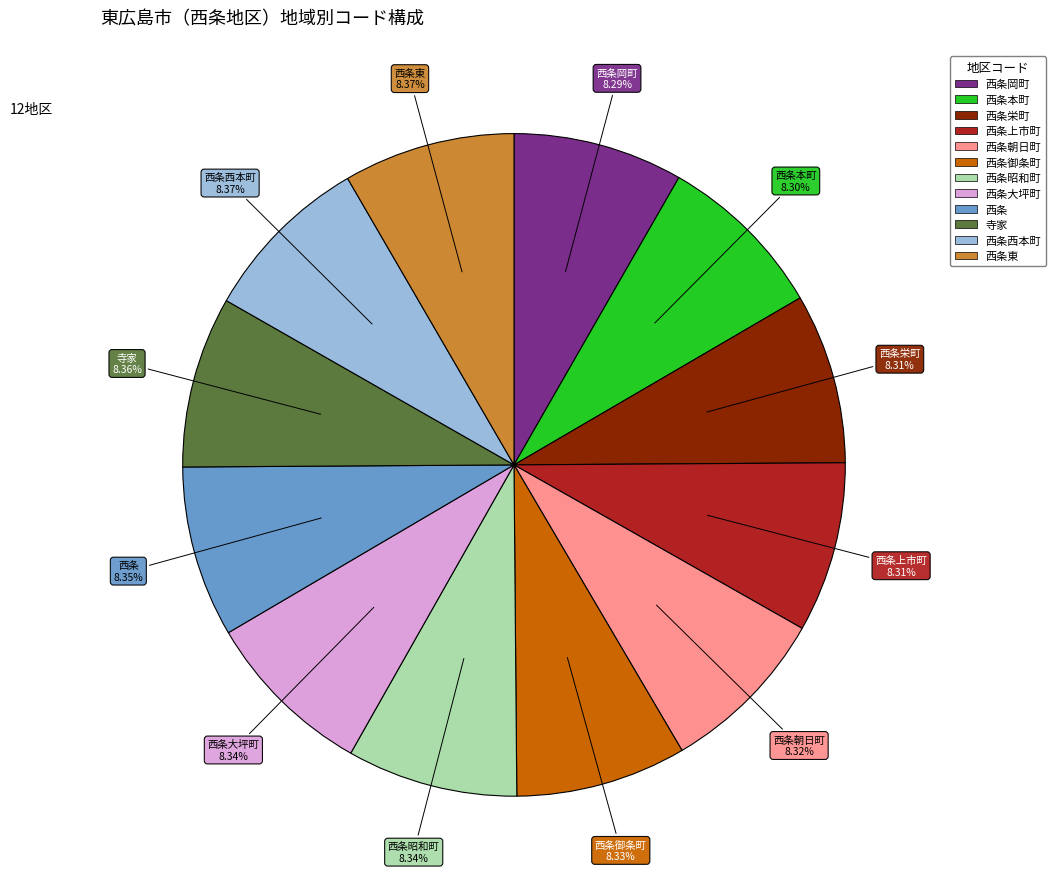

Does any single category account for the majority?

No